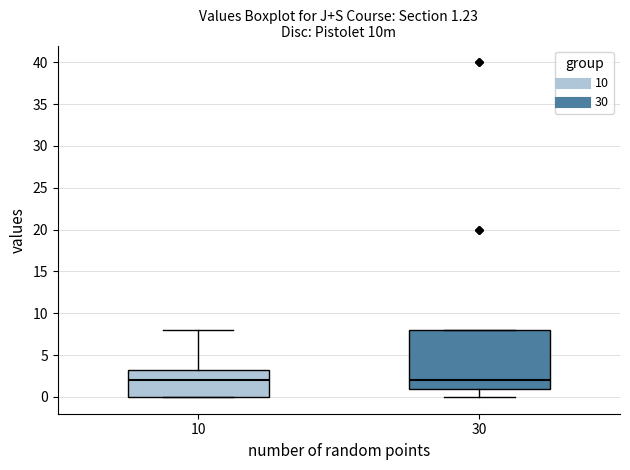

Comparing the boxes themselves (not the whiskers), which one is the tallest?

30